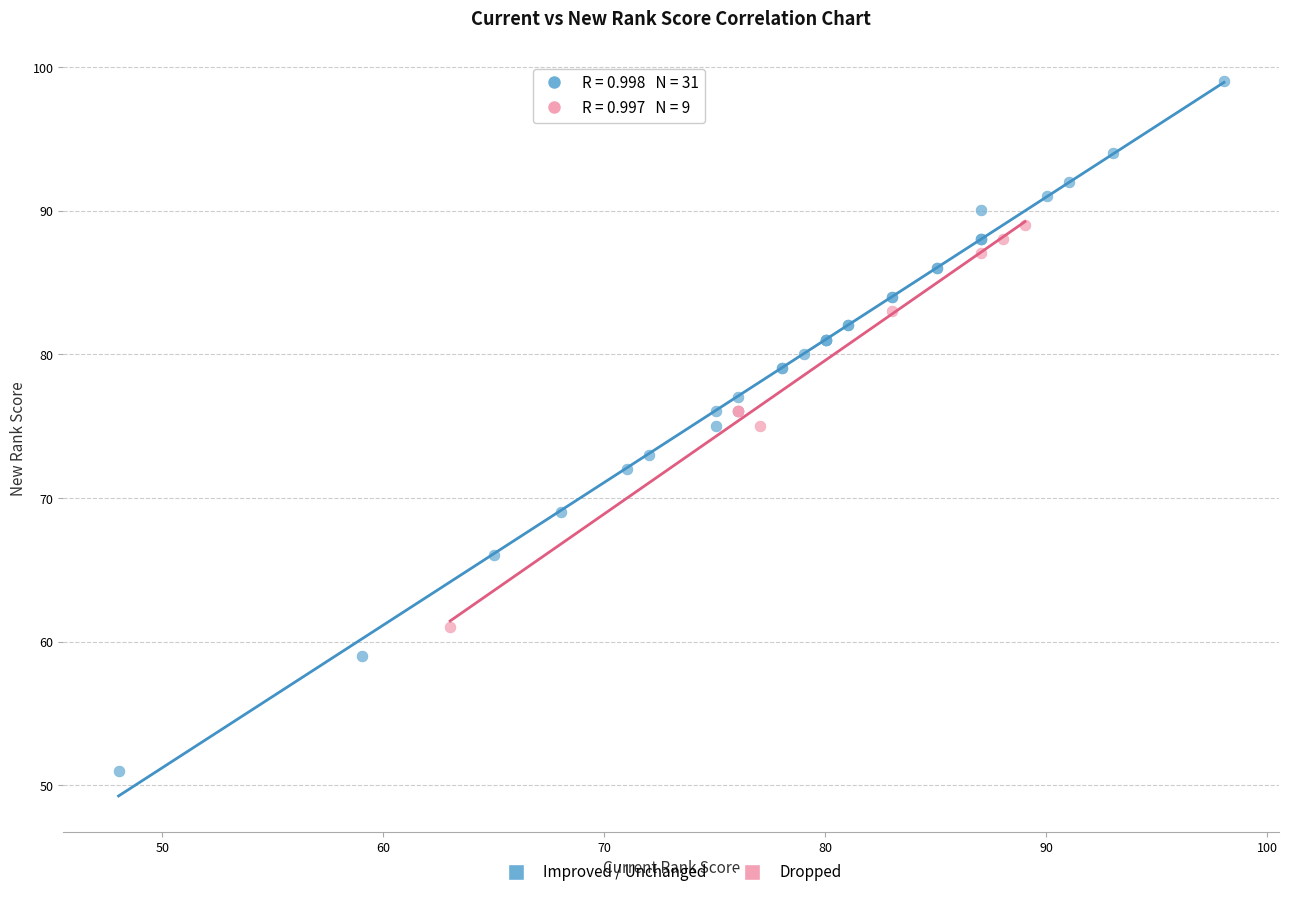

Which series has the widest spread of Y values?

Improved / Unchanged